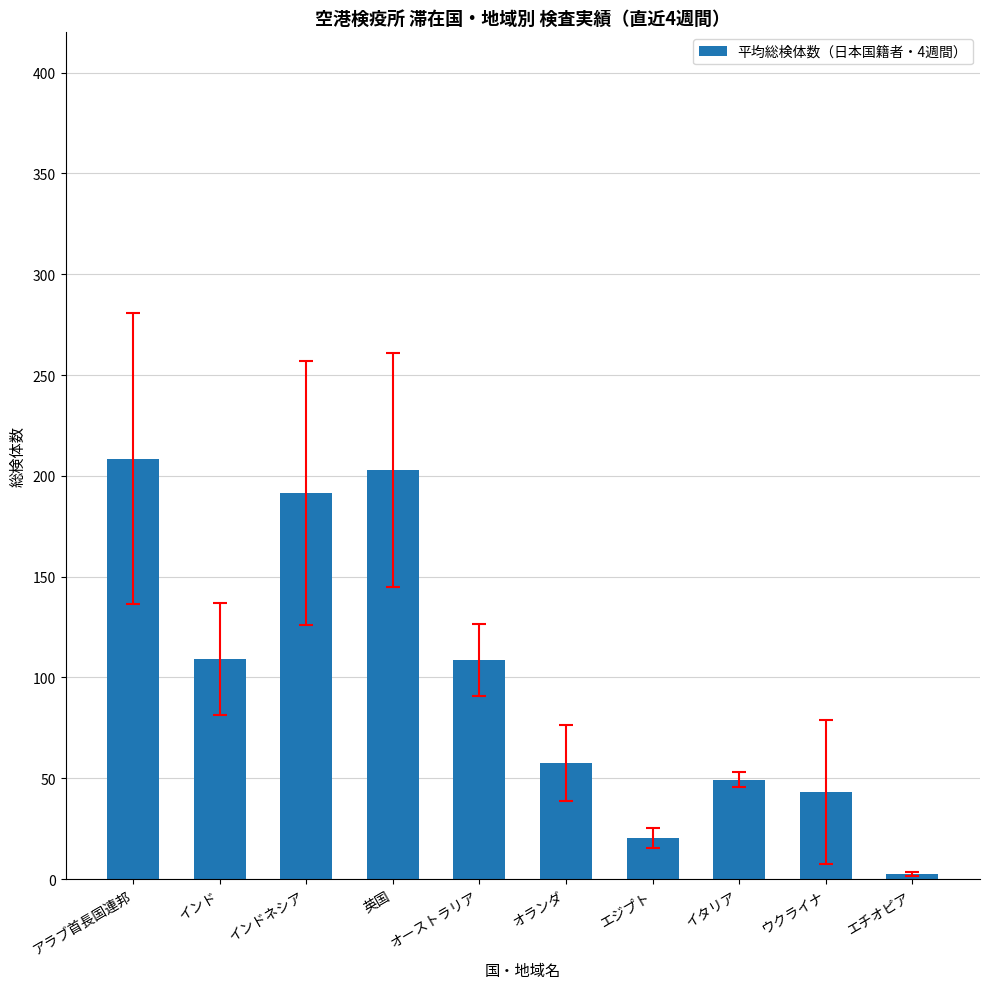

How many values are below 108?

5